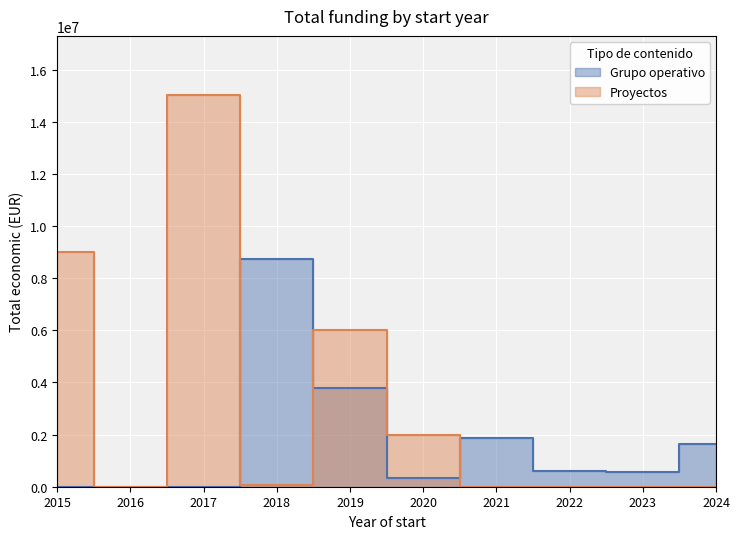

At which label is Proyectos closest to 4499279?

2019